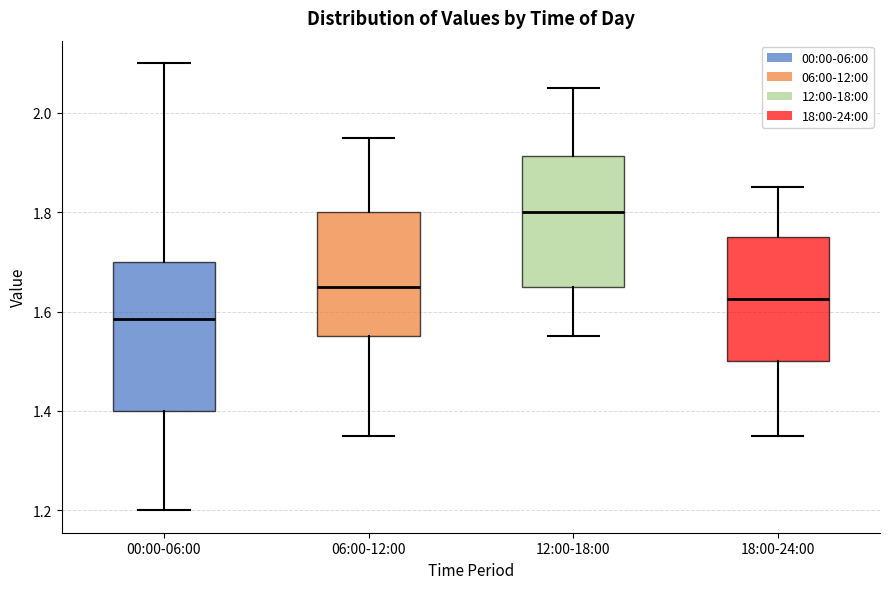

Which box is the tallest, from its lower edge to its upper edge?

00:00-06:00